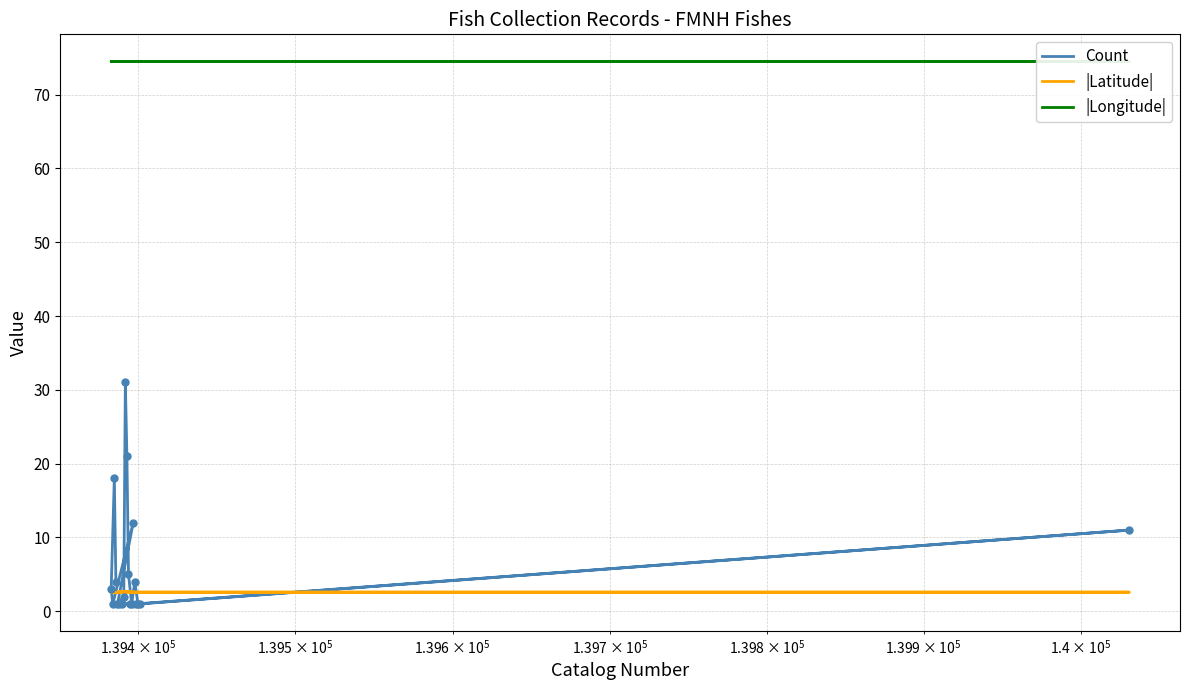

Which series has the largest total across all categories?

|Longitude|